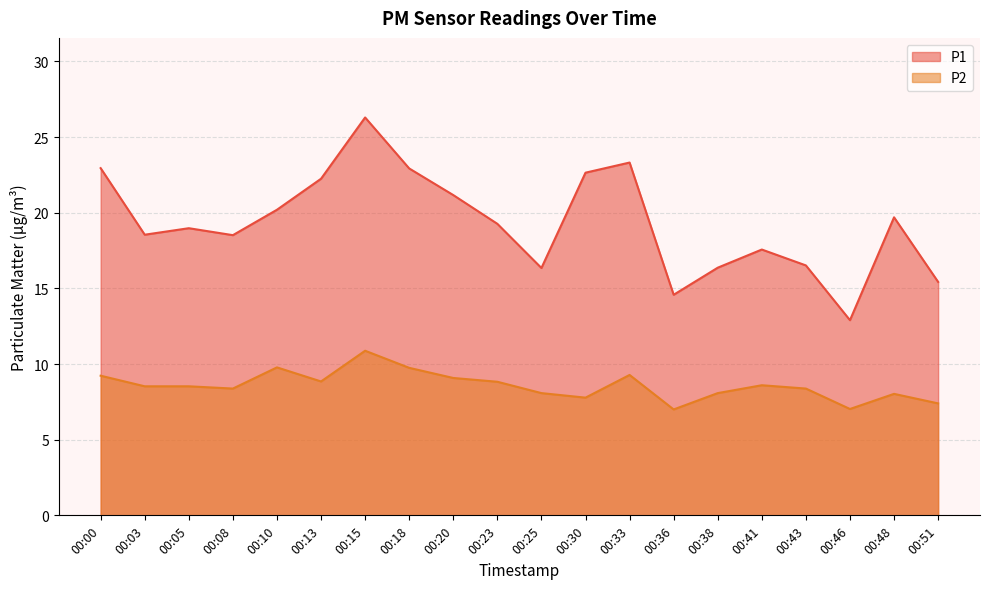

What is the value of the P1 point at the 1st from the left?

22.9